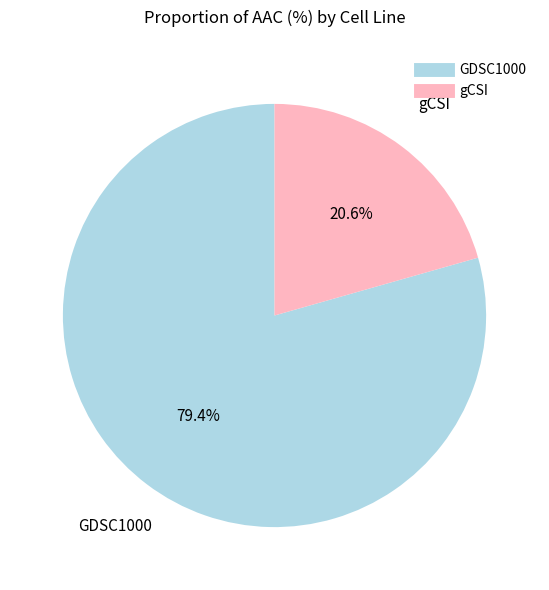

How many segments does this pie chart have?

2